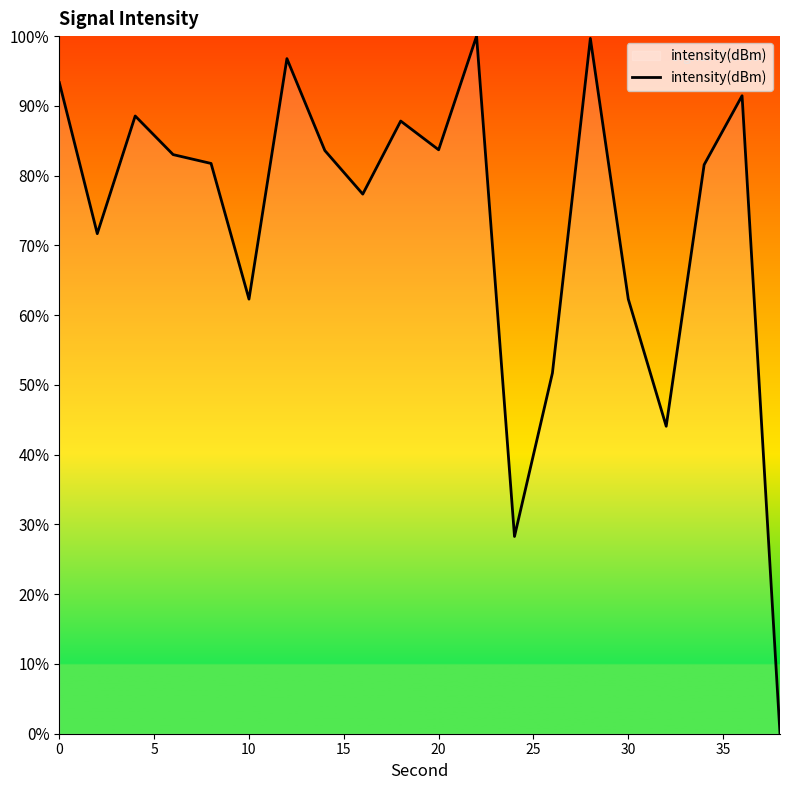

Count the number of values greater than 83.

10